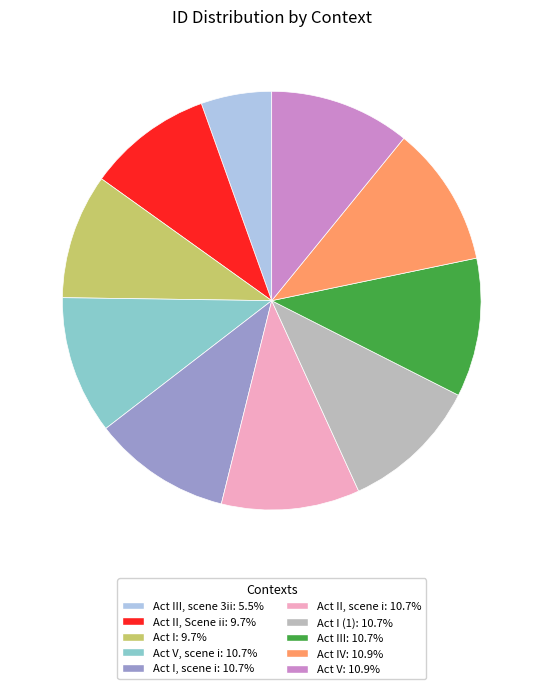

Is there any slice that represents more than half of the pie?

No